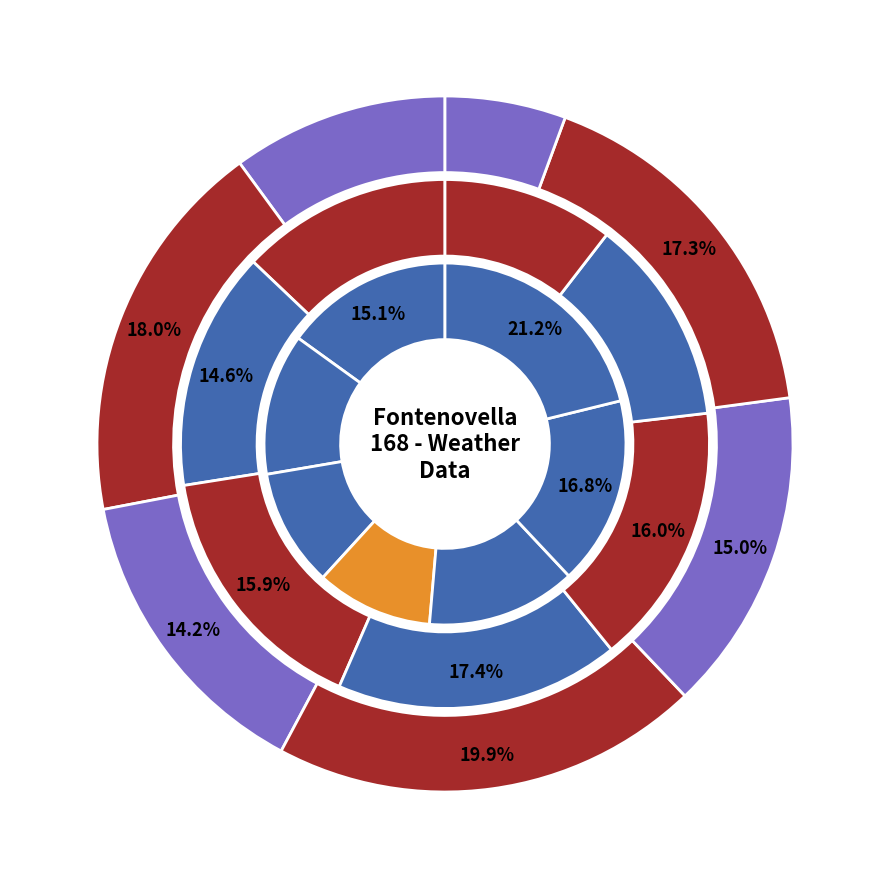

To the nearest percent, what percentage of the pie is 2024-04-26?

16%